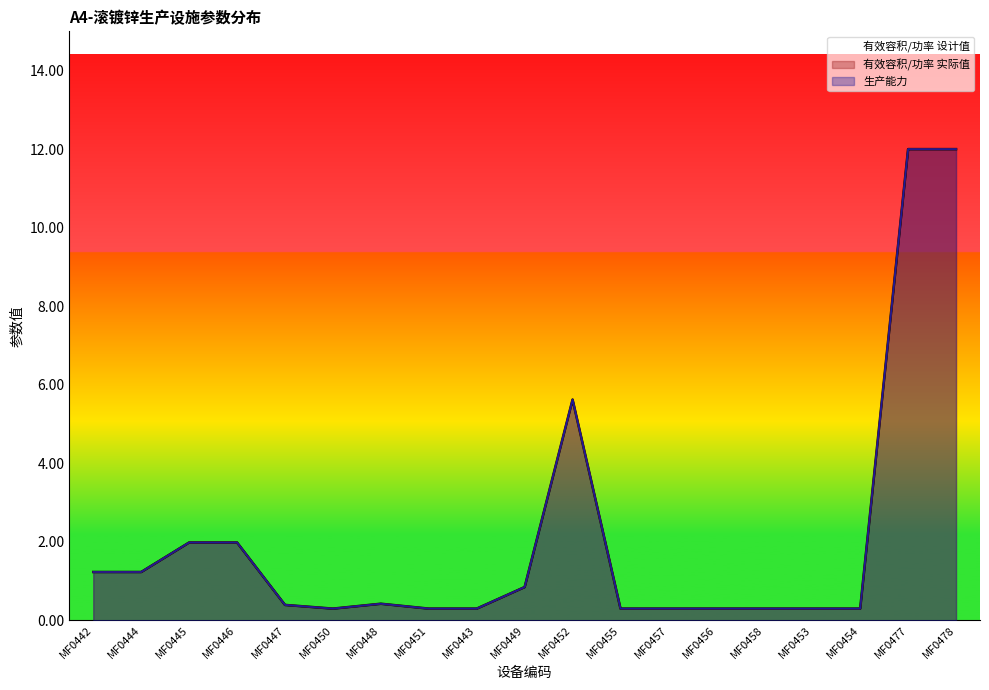

Reading left to right, transcribe all the data shown in this chart.

有效容积/功率 设计值: MF0442=1.2	MF0444=1.2	MF0445=2.0	MF0446=2.0	MF0447=0.4	MF0450=0.3	MF0448=0.4	MF0451=0.3	MF0443=0.3	MF0449=0.8	MF0452=5.6	MF0455=0.3	MF0457=0.3	MF0456=0.3	MF0458=0.3	MF0453=0.3	MF0454=0.3	MF0477=12.0	MF0478=12.0
有效容积/功率 实际值: MF0442=1.2	MF0444=1.2	MF0445=2.0	MF0446=2.0	MF0447=0.4	MF0450=0.3	MF0448=0.4	MF0451=0.3	MF0443=0.3	MF0449=0.8	MF0452=5.6	MF0455=0.3	MF0457=0.3	MF0456=0.3	MF0458=0.3	MF0453=0.3	MF0454=0.3	MF0477=12.0	MF0478=12.0
生产能力: MF0442=1.2	MF0444=1.2	MF0445=2.0	MF0446=2.0	MF0447=0.4	MF0450=0.3	MF0448=0.4	MF0451=0.3	MF0443=0.3	MF0449=0.8	MF0452=5.6	MF0455=0.3	MF0457=0.3	MF0456=0.3	MF0458=0.3	MF0453=0.3	MF0454=0.3	MF0477=12.0	MF0478=12.0